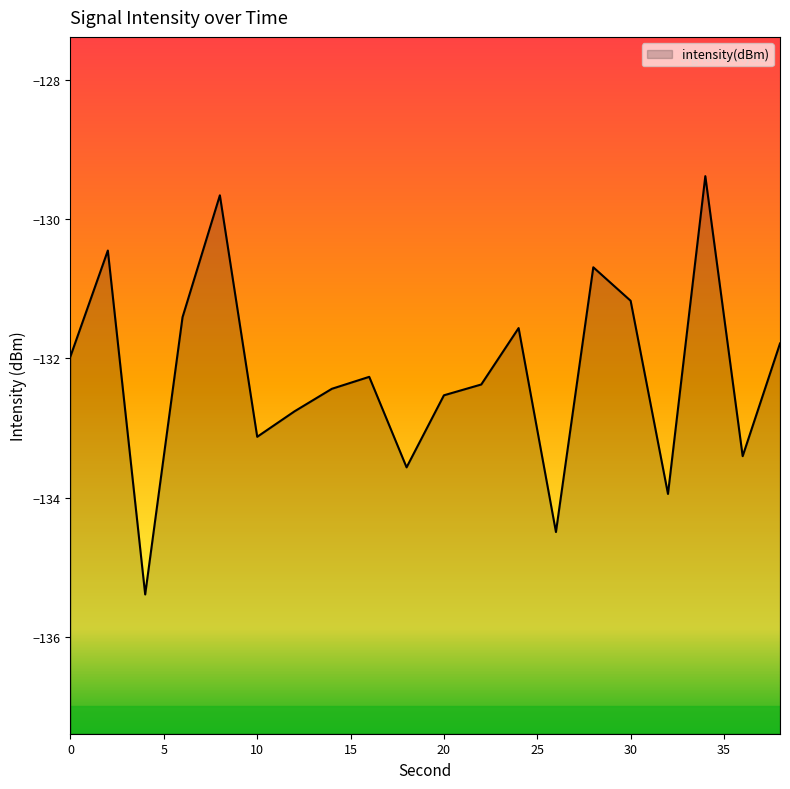

What is the difference between the values at 38 and 18?

1.8